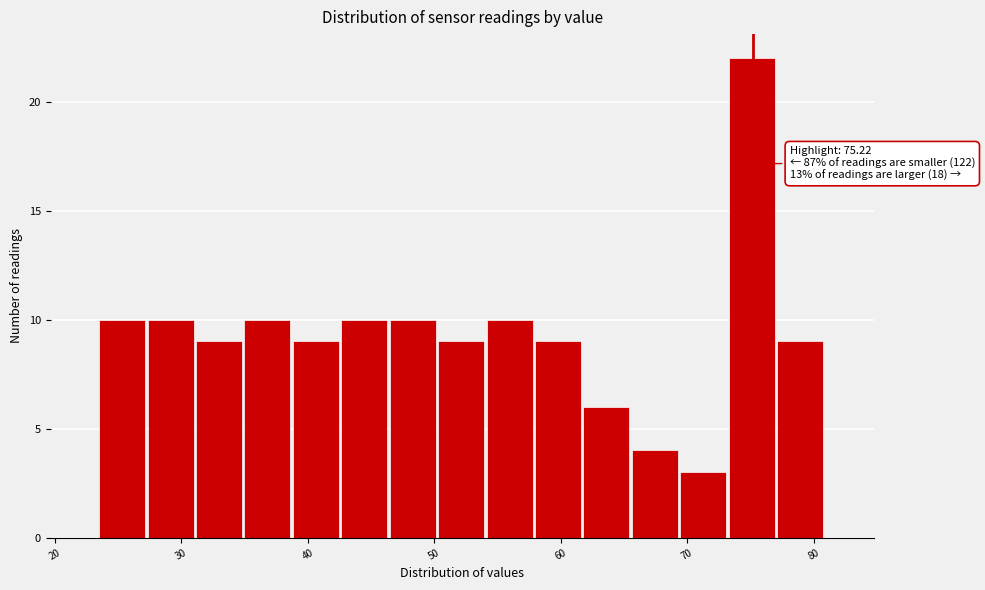

Read against the x-axis, roughly where is the centre of the tallest bar?

75